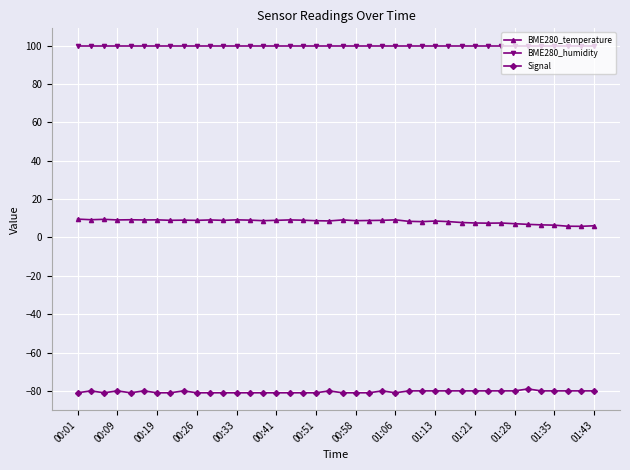

True or false: Signal and BME280_humidity cross at least once.

False